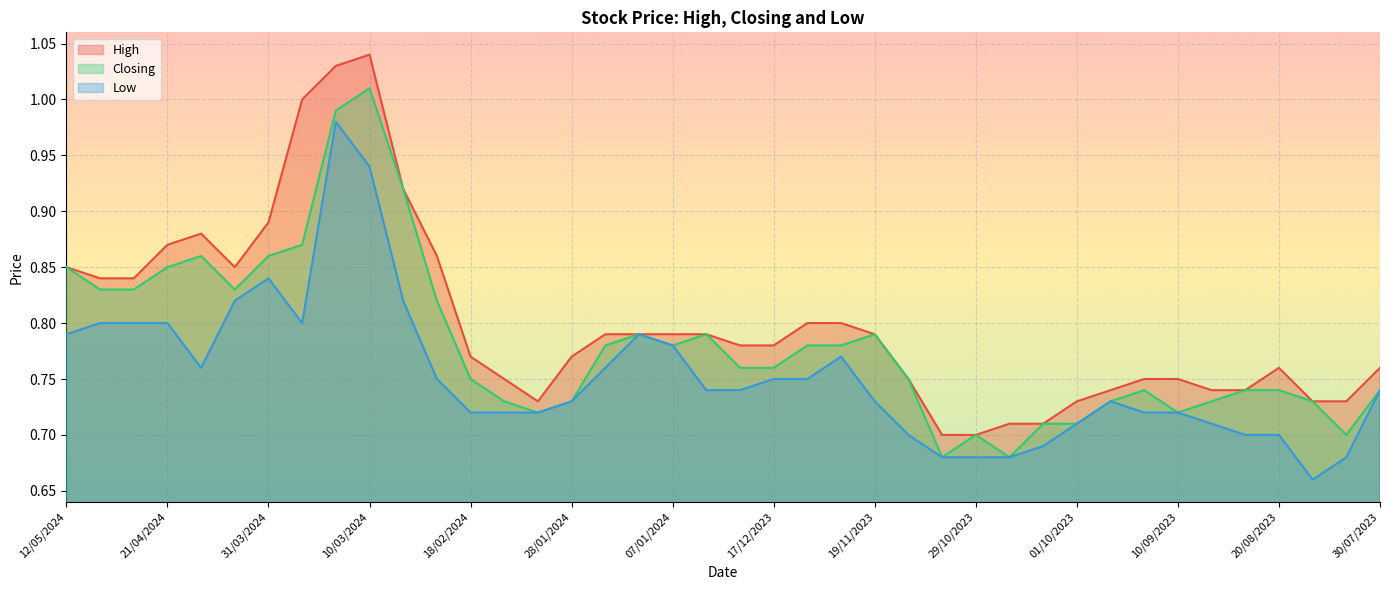

The value of Closing at 30/07/2023 is 0.7. True or false?

True